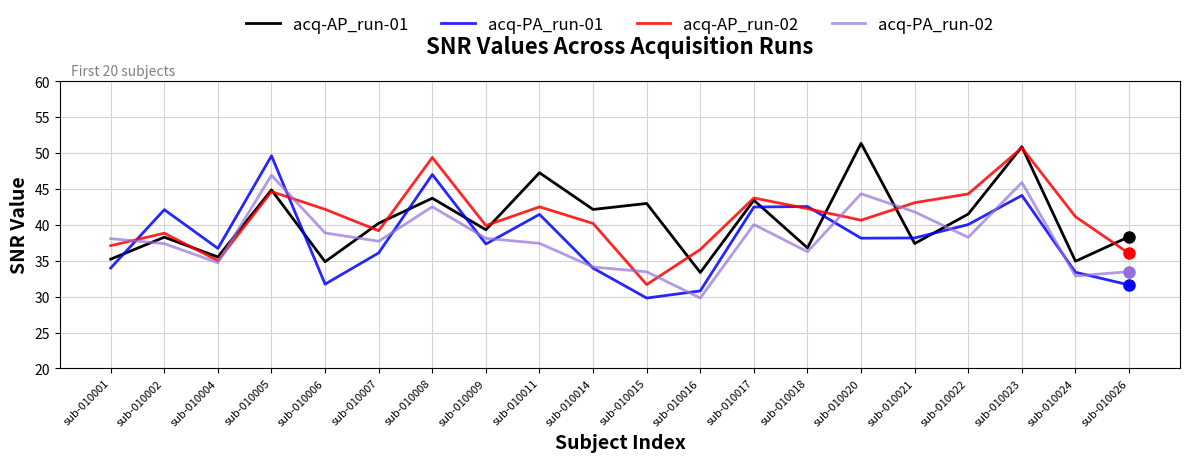

Which series ends up on top after the final intersection of acq-PA_run-02 and acq-PA_run-01?

acq-PA_run-02